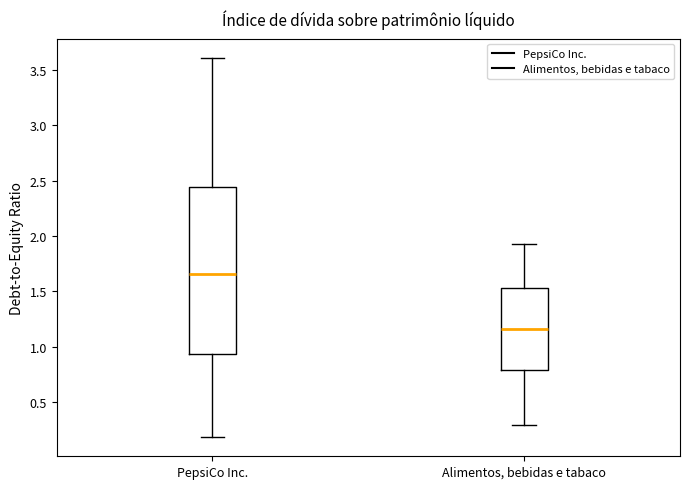

Reading left to right, transcribe this box plot: for each box, give where its median line is, the range the box spans, and where its two whiskers end, as read against the y-axis. The values are not printed on the chart, so give them approximately, as read against the axis.

PepsiCo Inc.: median 1.65, box 0.95 to 2.45, whiskers 0.20 to 3.60
Alimentos, bebidas e tabaco: median 1.15, box 0.80 to 1.55, whiskers 0.30 to 1.95